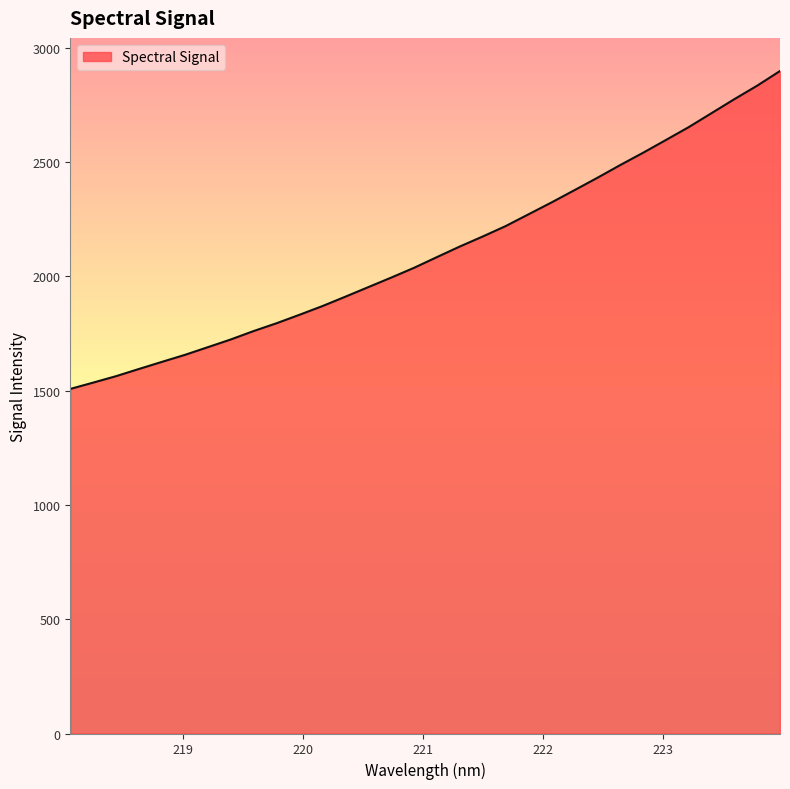

What is the highest value of the Spectral Signal series?

2897.2